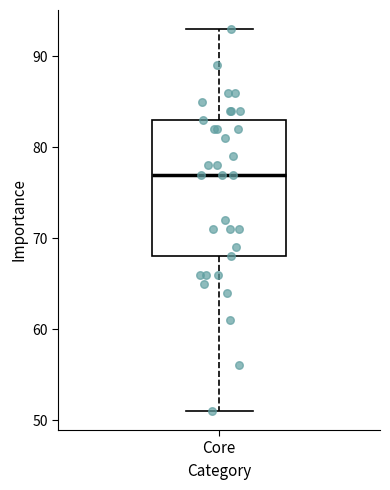

Where does the median line of the box for Core sit on the y-axis? The values are not printed on the chart, so give them approximately, as read against the axis.

77